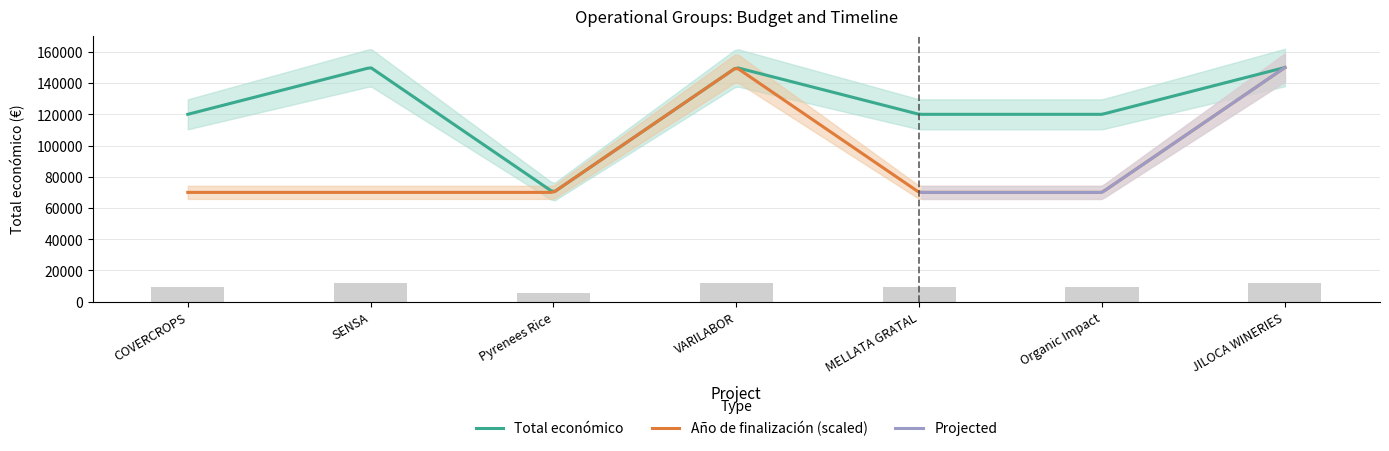

At which label does the data first exceed 9600?

SENSA